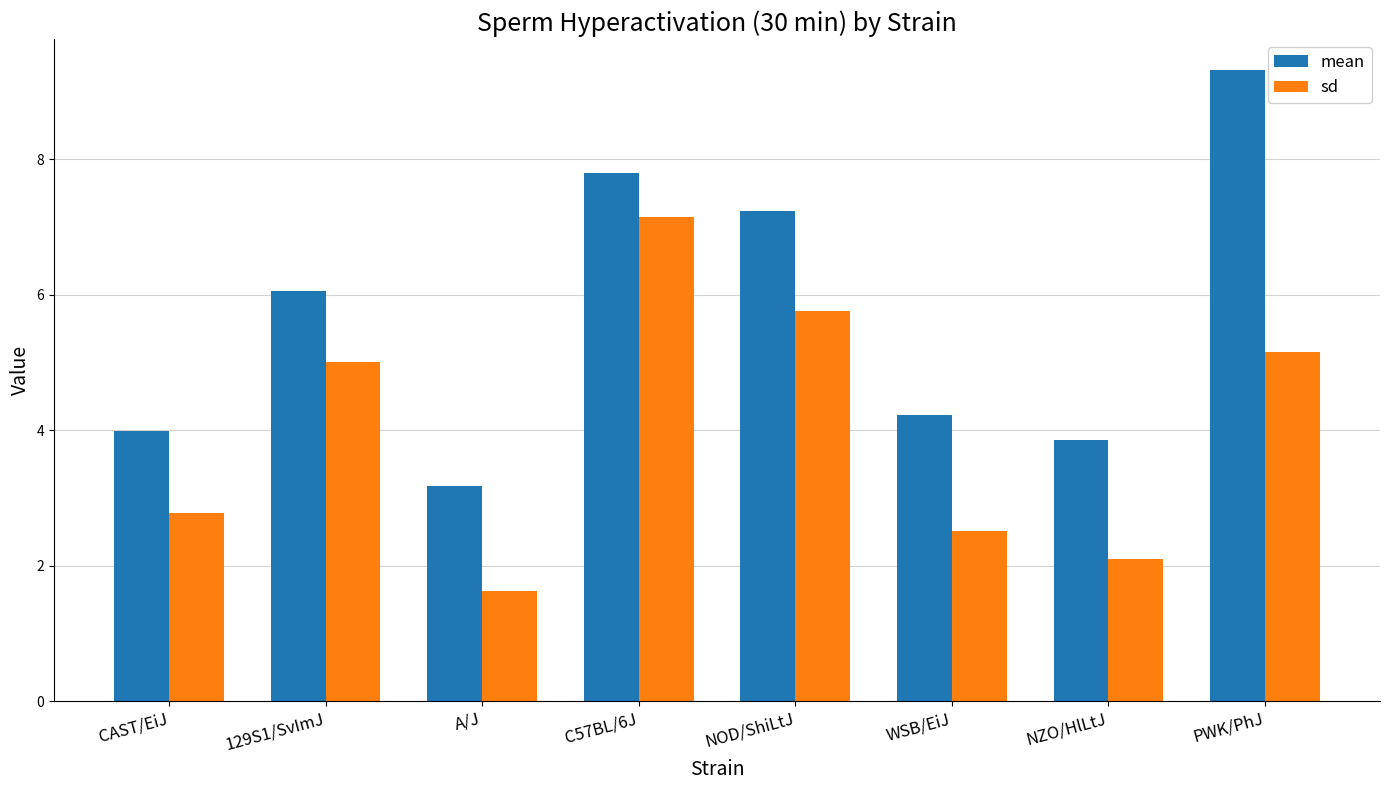

True or false: mean has a value of 7.8 at C57BL/6J.

True